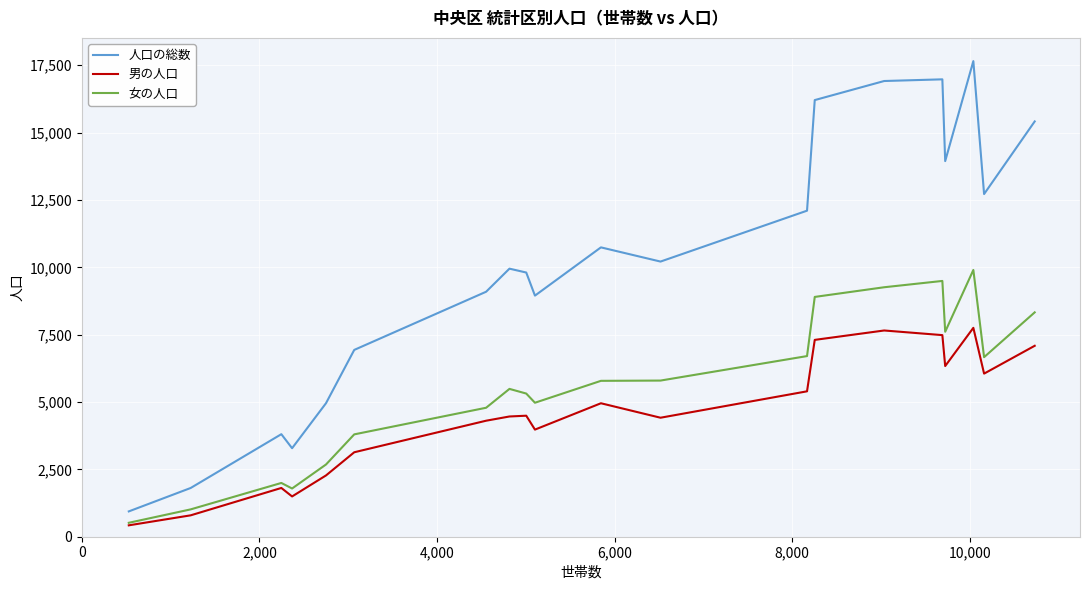

True or false: 女の人口 and 人口の総数 cross at least once.

False